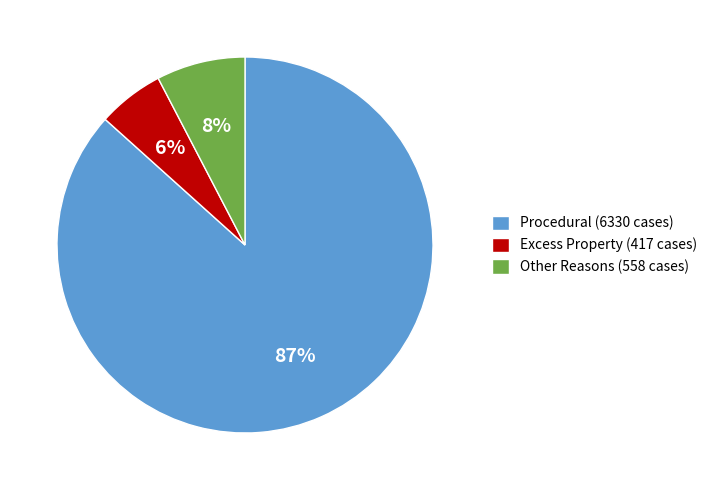

Is it true that Procedural is 87% of the pie?

True